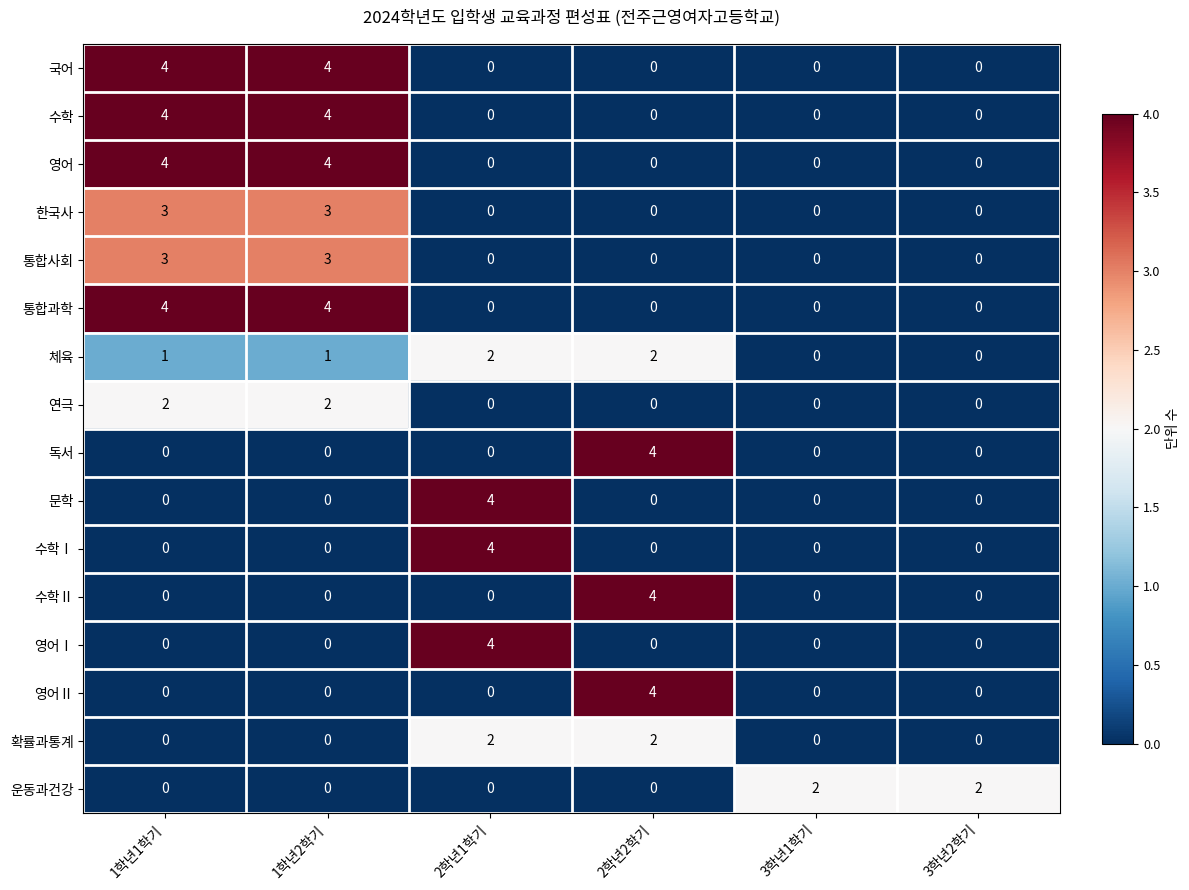

Count the number of data series in this chart.

16